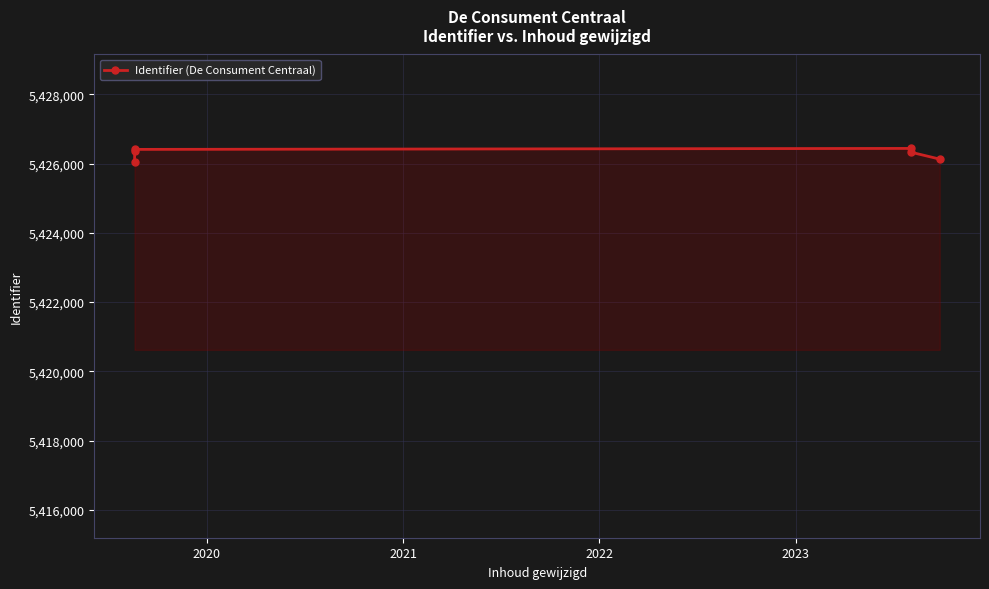

What is the smallest value displayed?

5426047